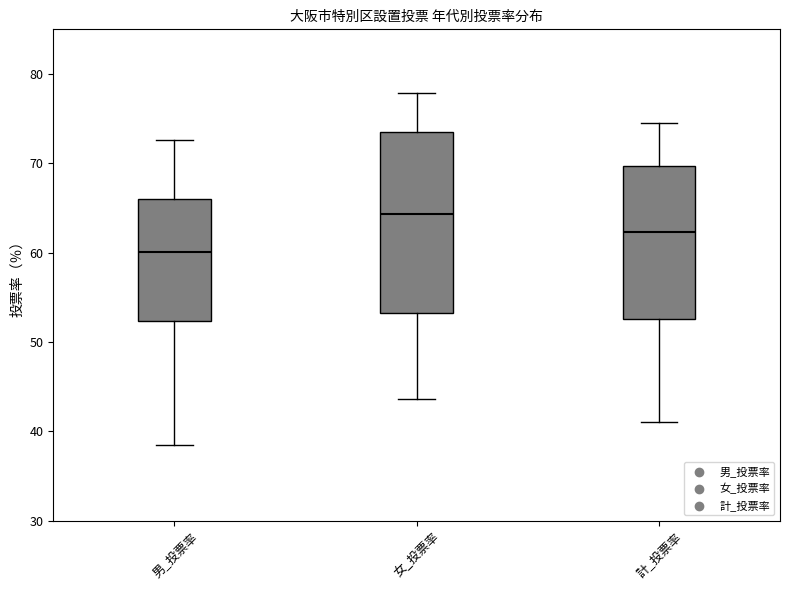

Comparing the boxes themselves (not the whiskers), which one is the tallest?

女_投票率